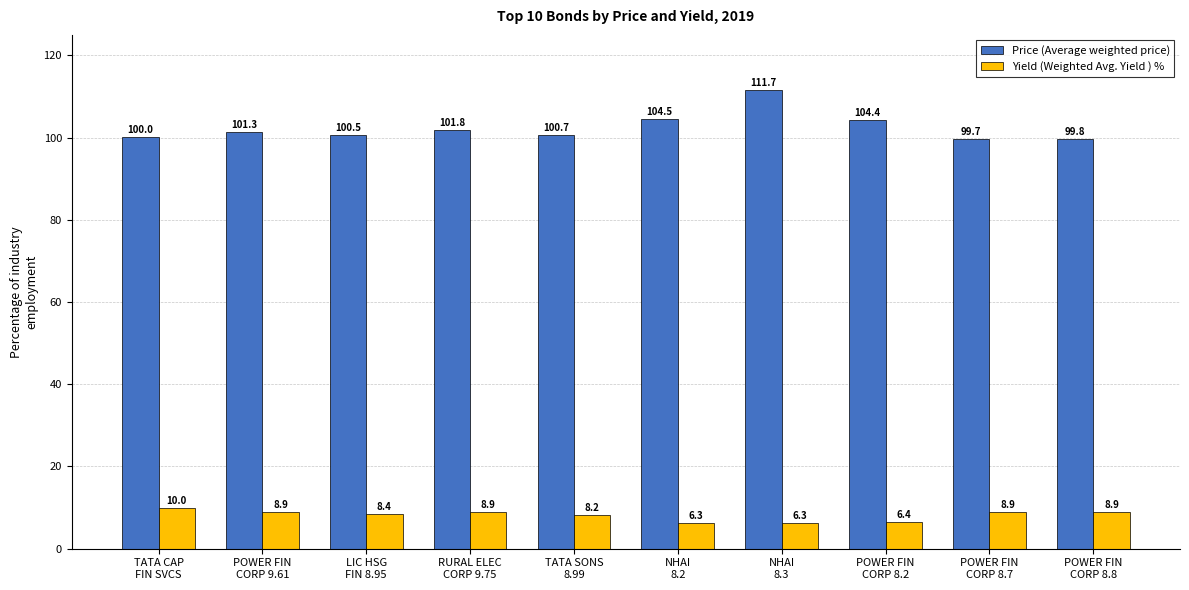

What is the label of the 3rd bar from the right?

POWER FIN
CORP 8.2